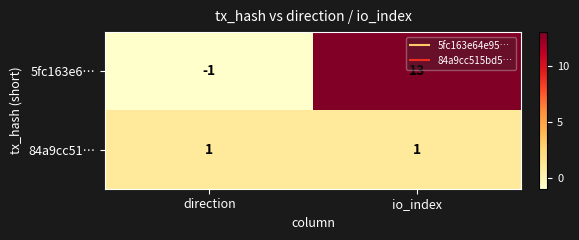

Reading left to right, list all the values displayed in this chart.

5fc163e6…: -1	13
84a9cc51…: 1	1